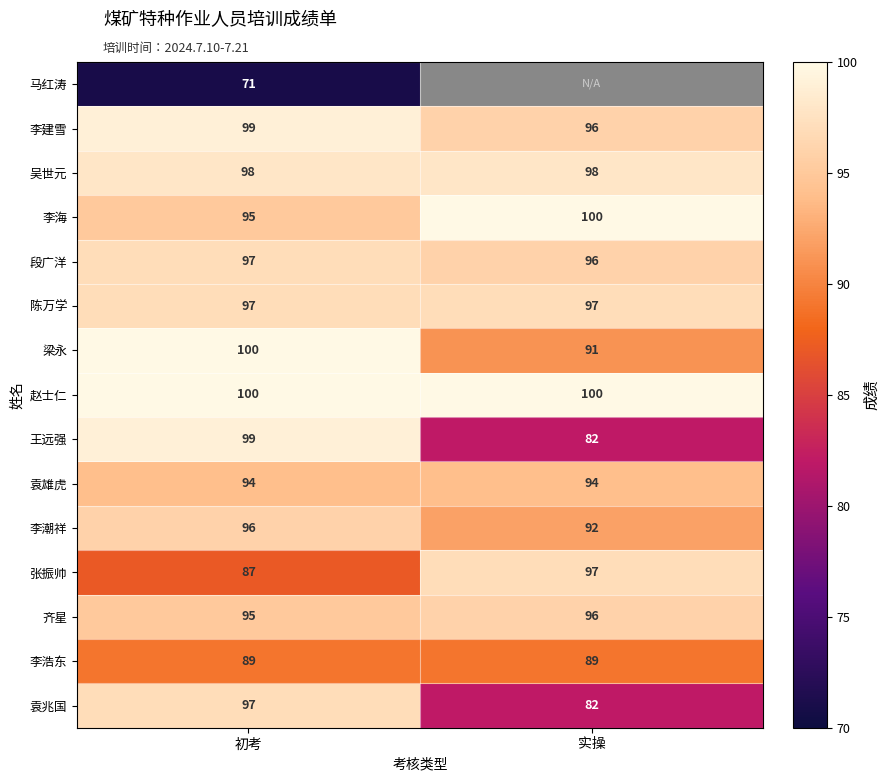

What is the spread (max minus min) of values at 初考?

29